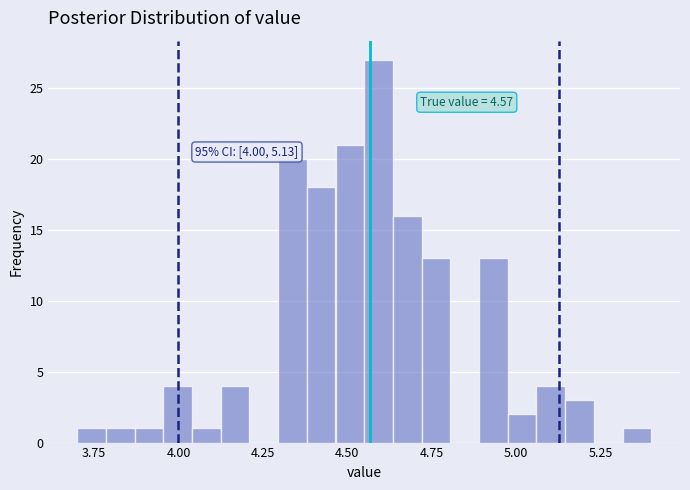

Read against the x-axis, roughly where is the centre of the tallest bar?

4.60